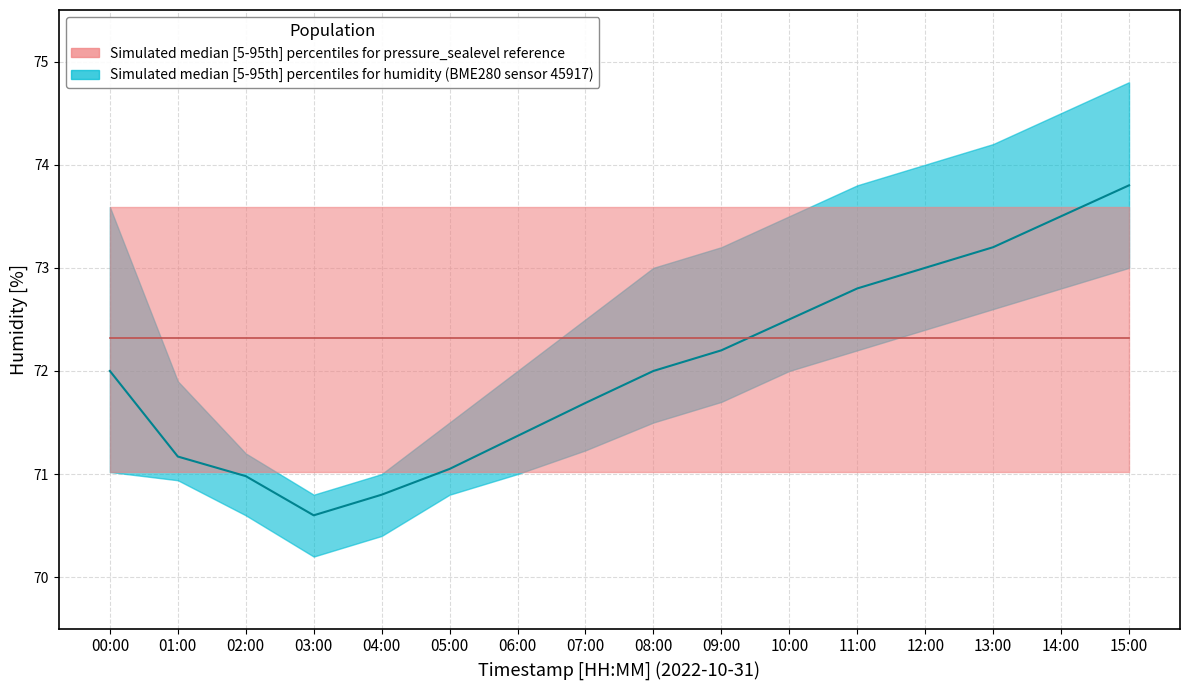

How many interior local valleys does the humidity_median series have?

1